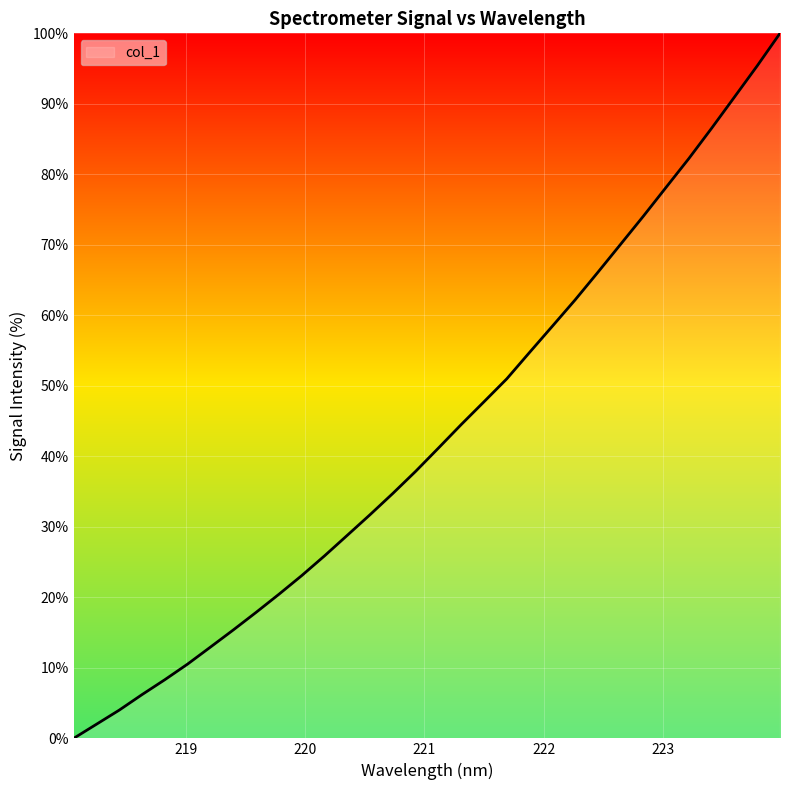

What is the difference between the maximum and minimum values?

100.0